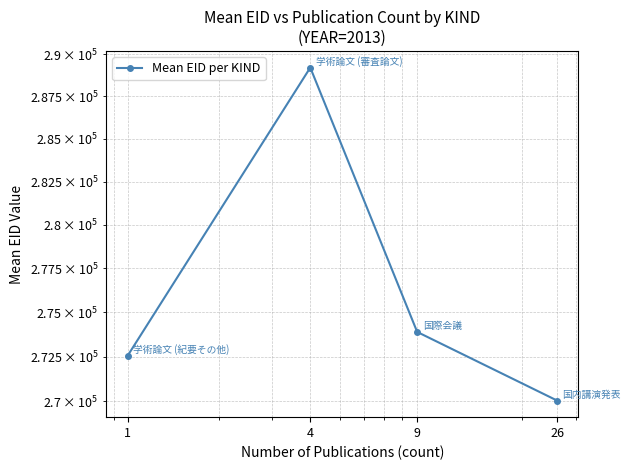

How many series are shown in this chart?

1